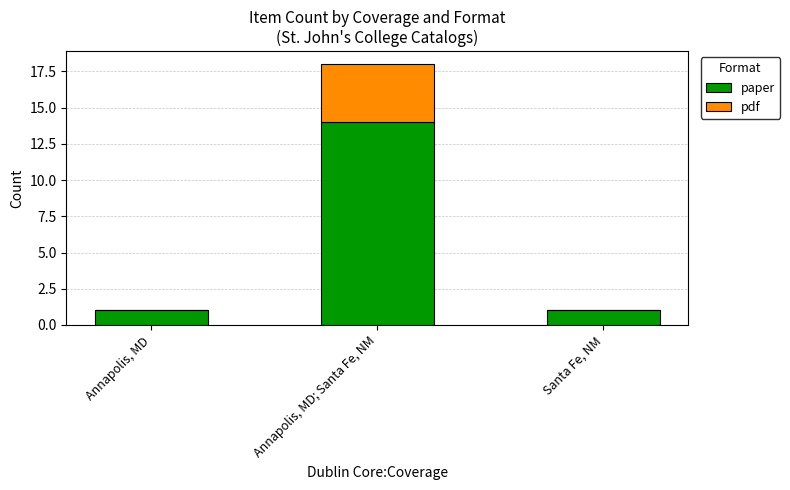

Is it true that paper equals 1 at Santa Fe, NM?

True